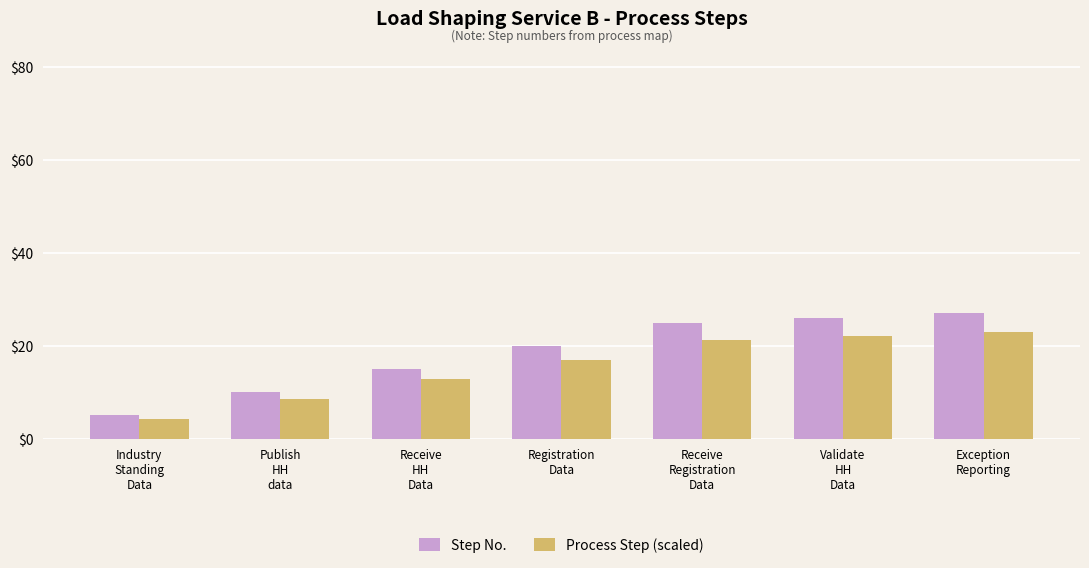

Which category has the lowest value in the Step No. series?

Industry
Standing
Data